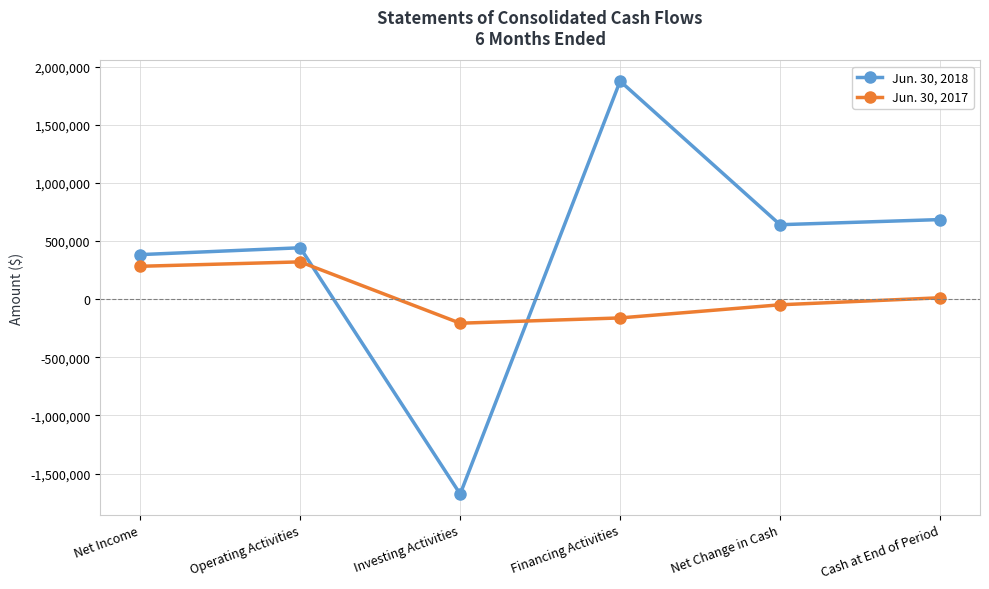

Where do Jun. 30, 2018 and Jun. 30, 2017 first cross each other?

Operating Activities and Investing Activities